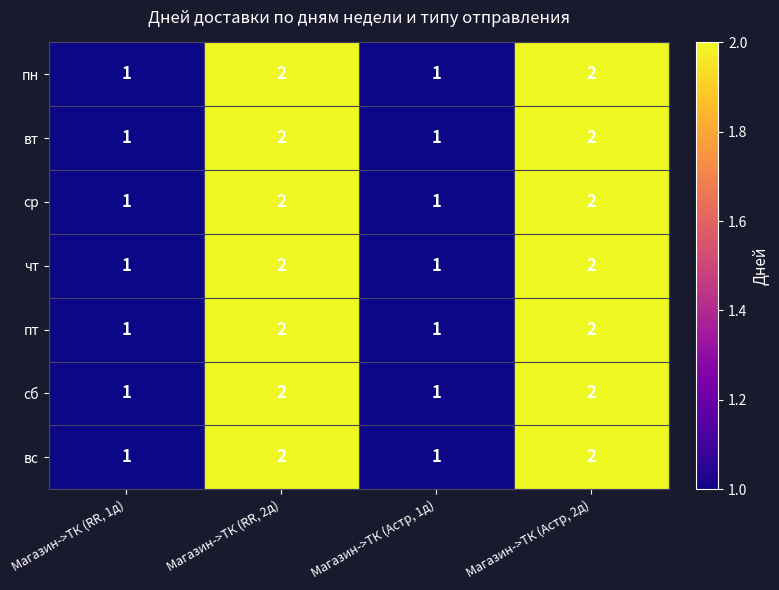

Is it true that ср equals 1 at Магазин->ТК (RR, 2д)?

False